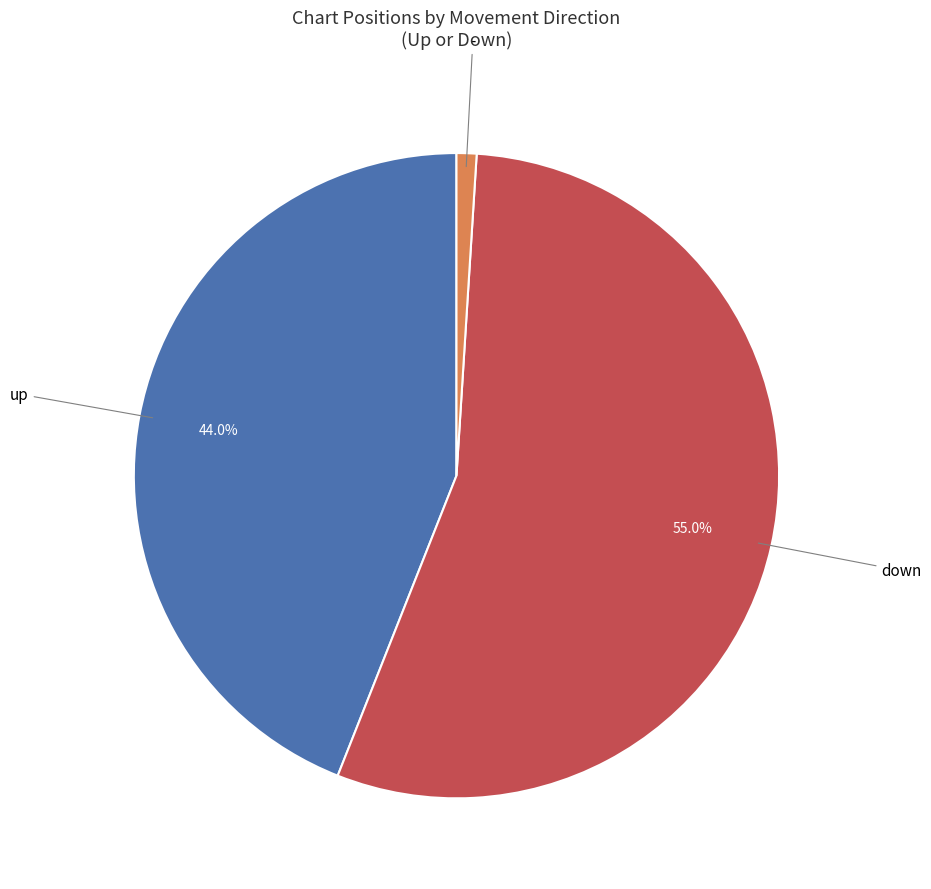

Is there any slice that represents more than half of the pie?

Yes